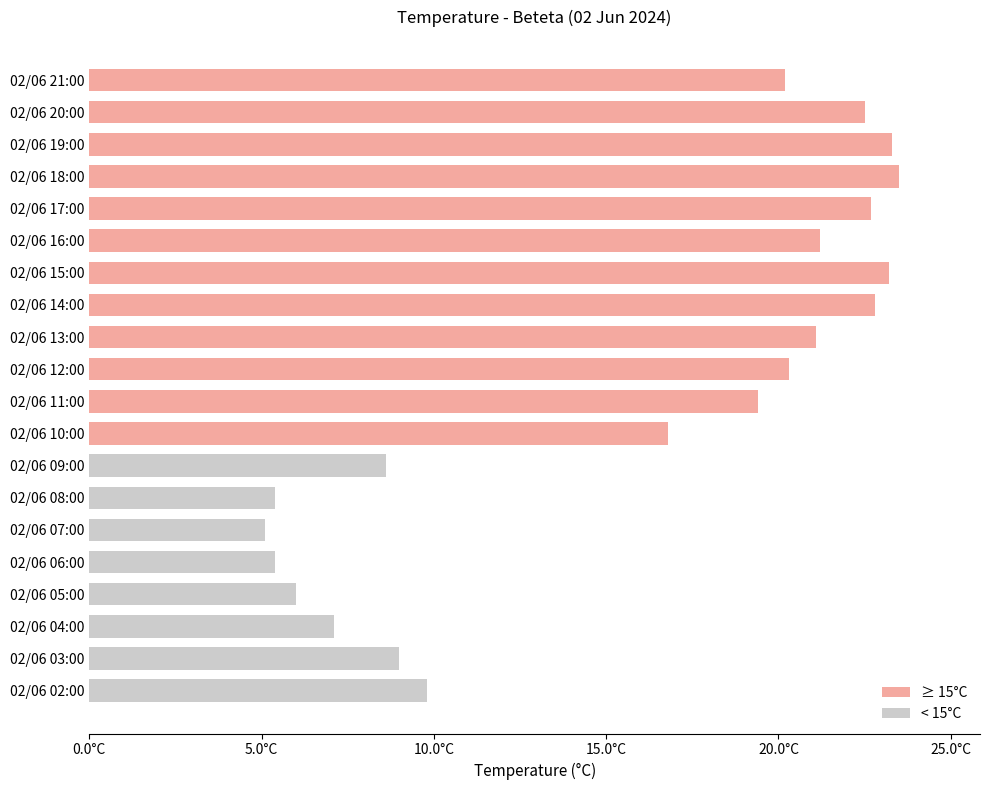

What position from the left is 02/06 03:00?

19